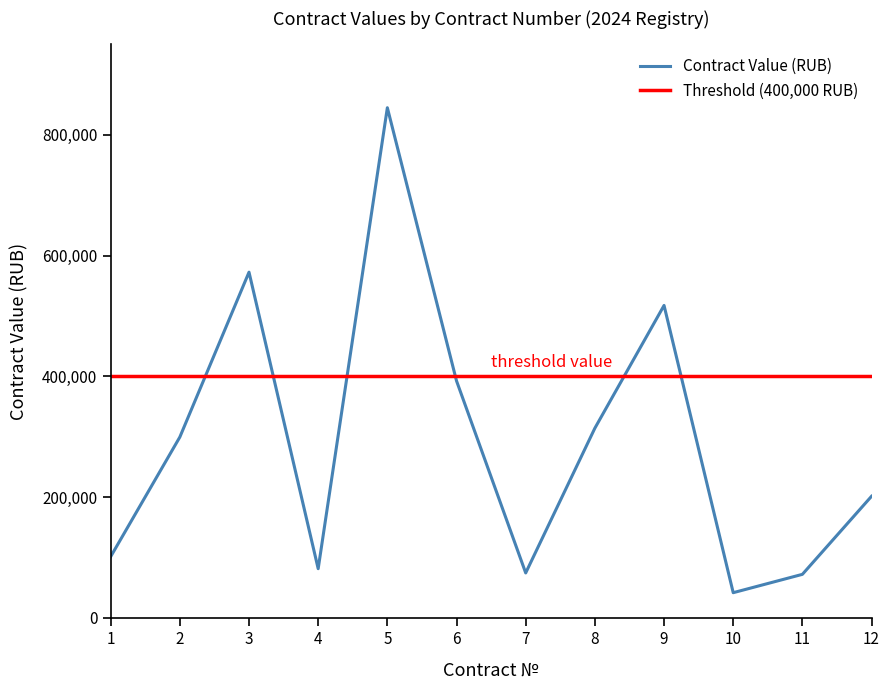

What is the maximum value for Contract Value (RUB)?

844718.0